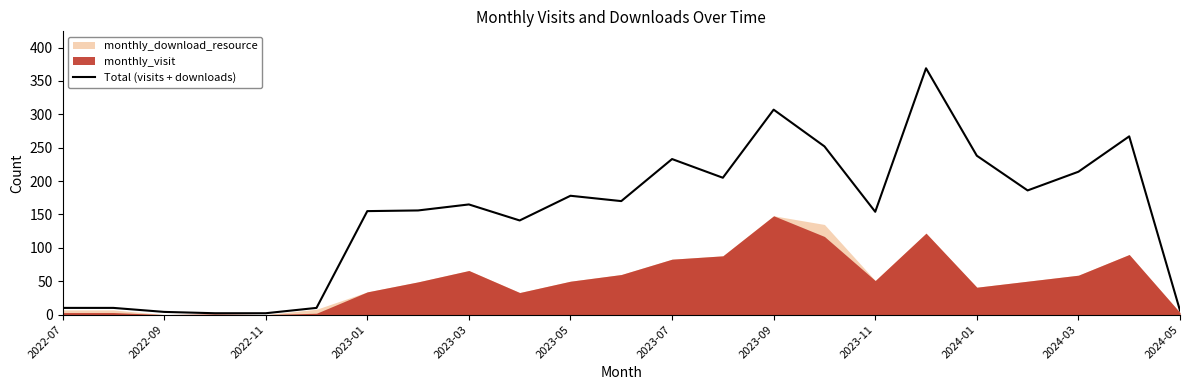

True or false: the data shows 205 at 13.

True